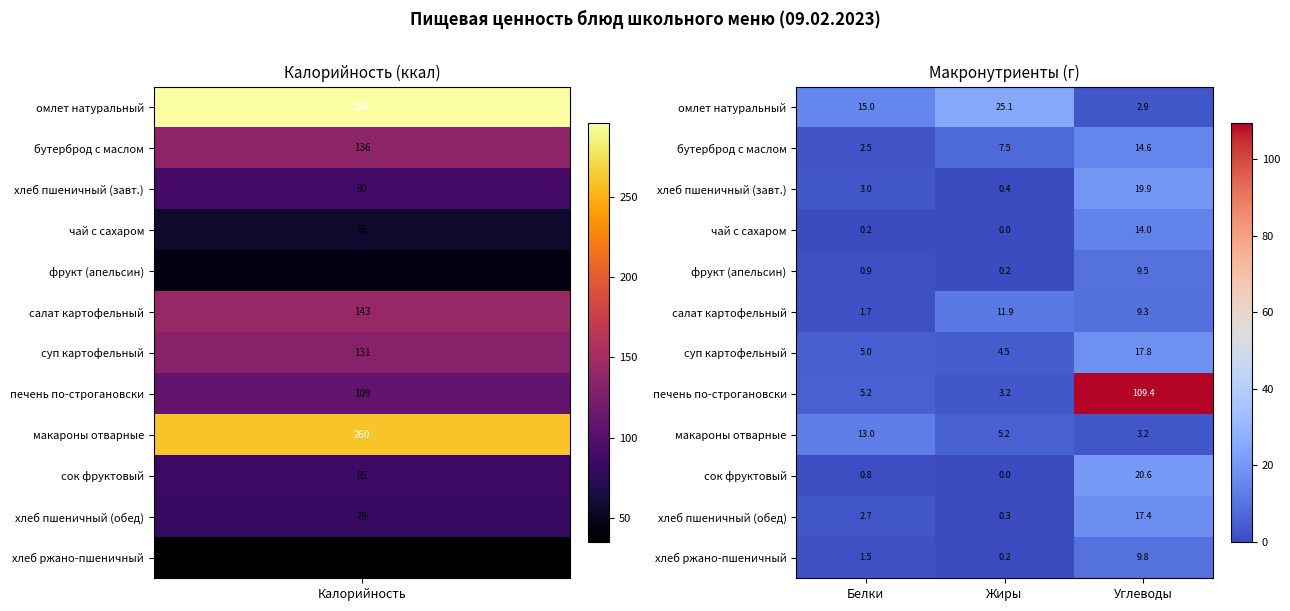

Where is бутерброд с маслом nearest to the value 8?

Жиры